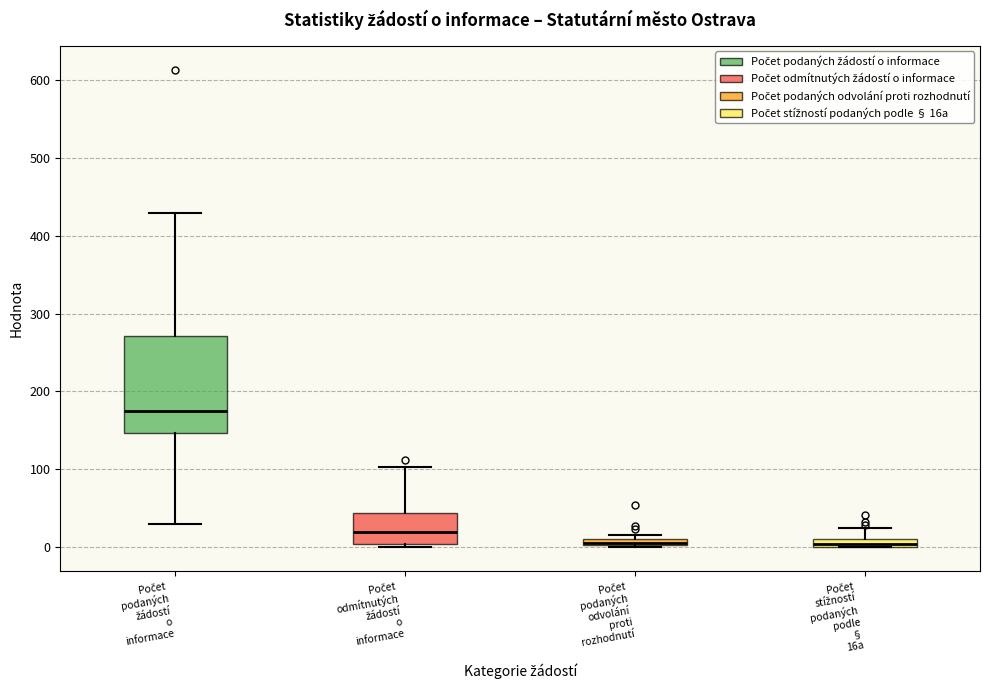

Which box is the tallest, from its lower edge to its upper edge?

Počet podaných žádostí o informace